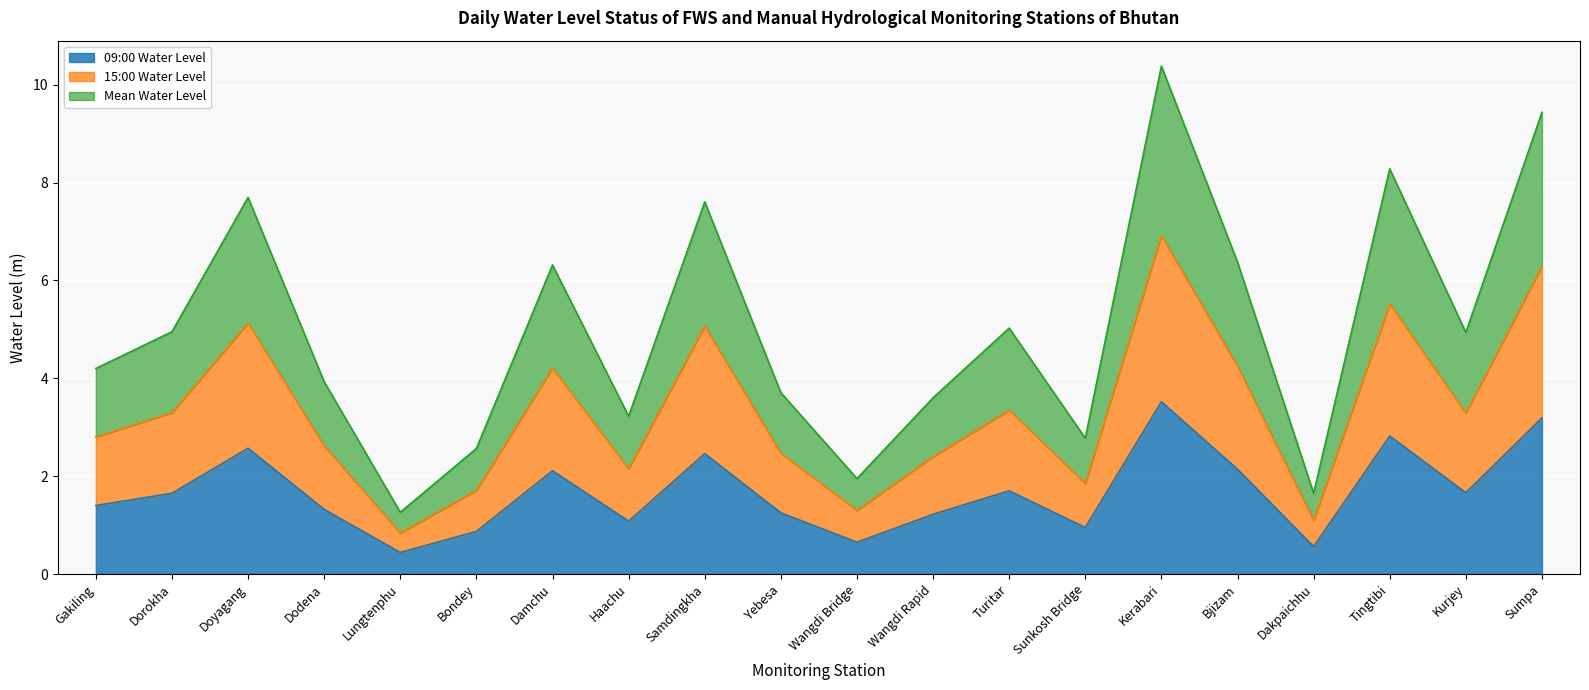

What is the difference between the second highest and minimum values in the 15:00 Water Level series?

5.5